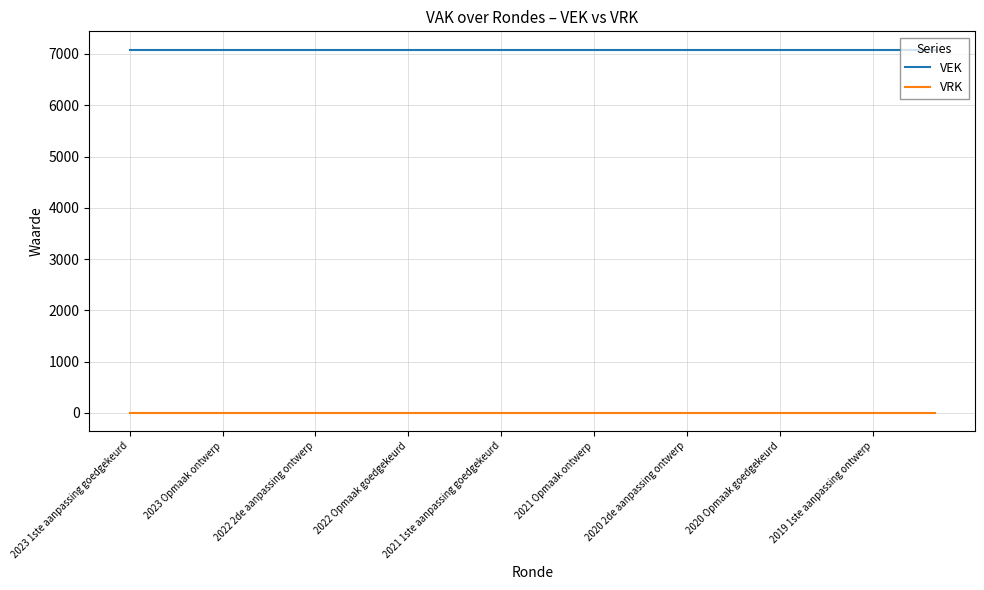

What is the minimum value for VEK?

7087